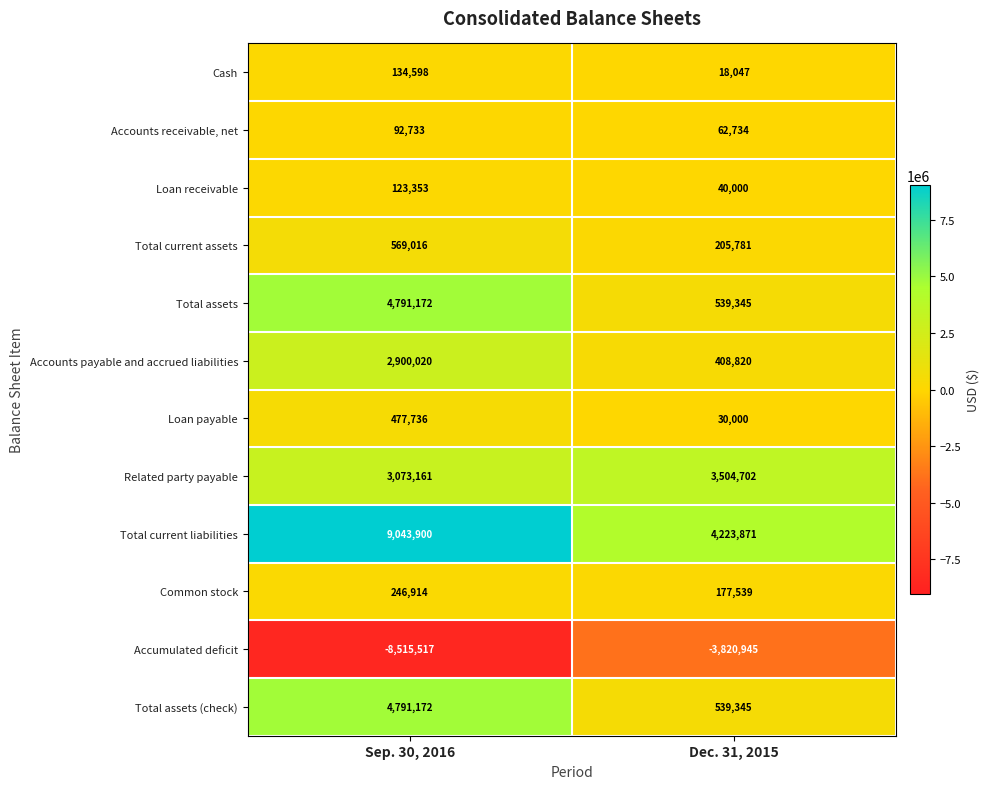

Reading left to right, list all the values displayed in this chart.

Cash: 134598	18047
Accounts receivable, net: 92733	62734
Loan receivable: 123353	40000
Total current assets: 569016	205781
Total assets: 4791172	539345
Accounts payable and accrued liabilities: 2900020	408820
Loan payable: 477736	30000
Related party payable: 3073161	3504702
Total current liabilities: 9043900	4223871
Common stock: 246914	177539
Accumulated deficit: -8515517	-3820945
Total assets (check): 4791172	539345